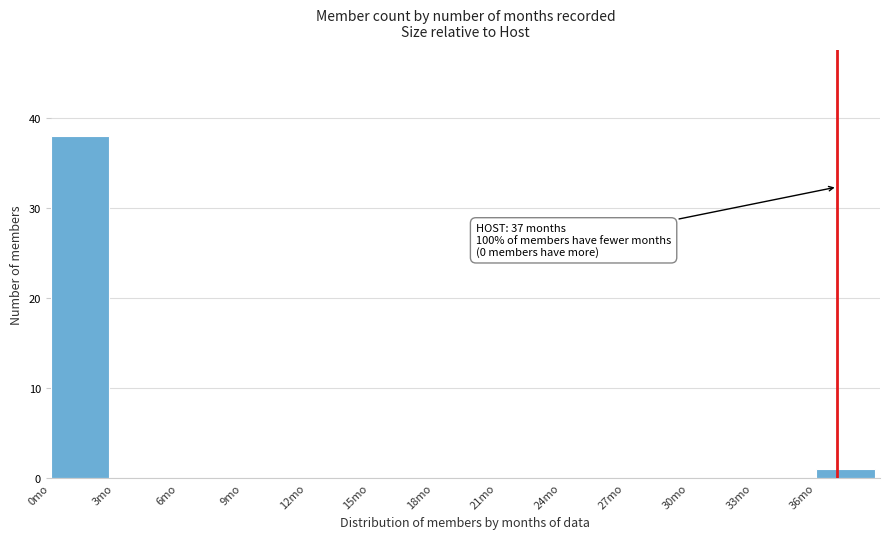

Over which range of the x-axis is the bar tallest?

0 to 3